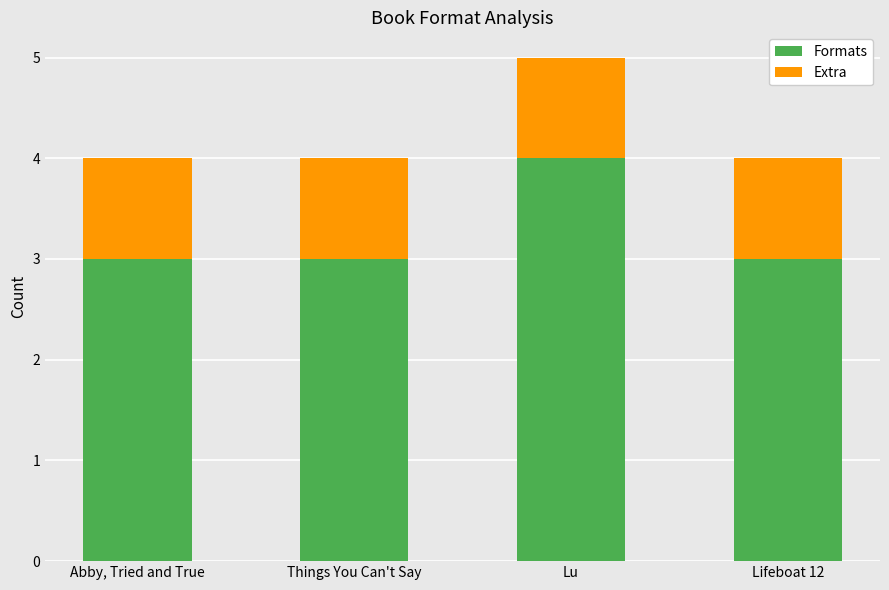

How many series are shown in this chart?

2